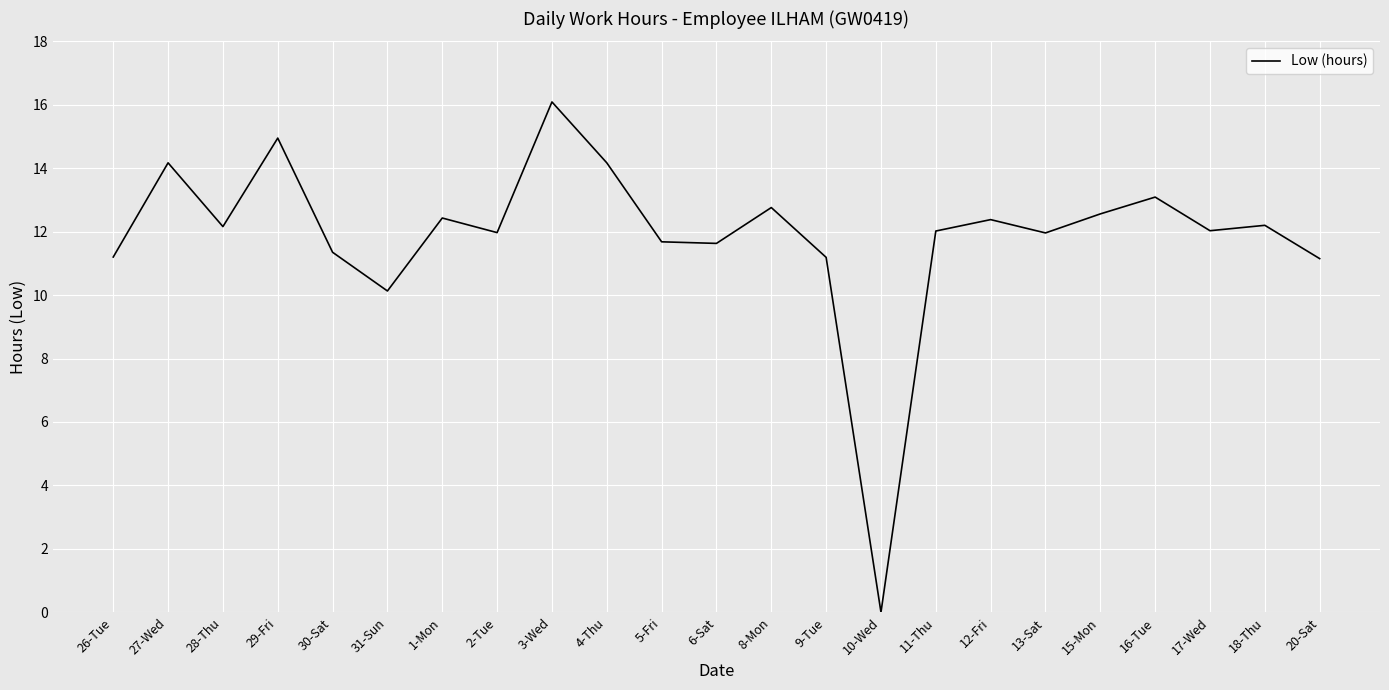

Which category has the lowest value across all series?

10-Wed